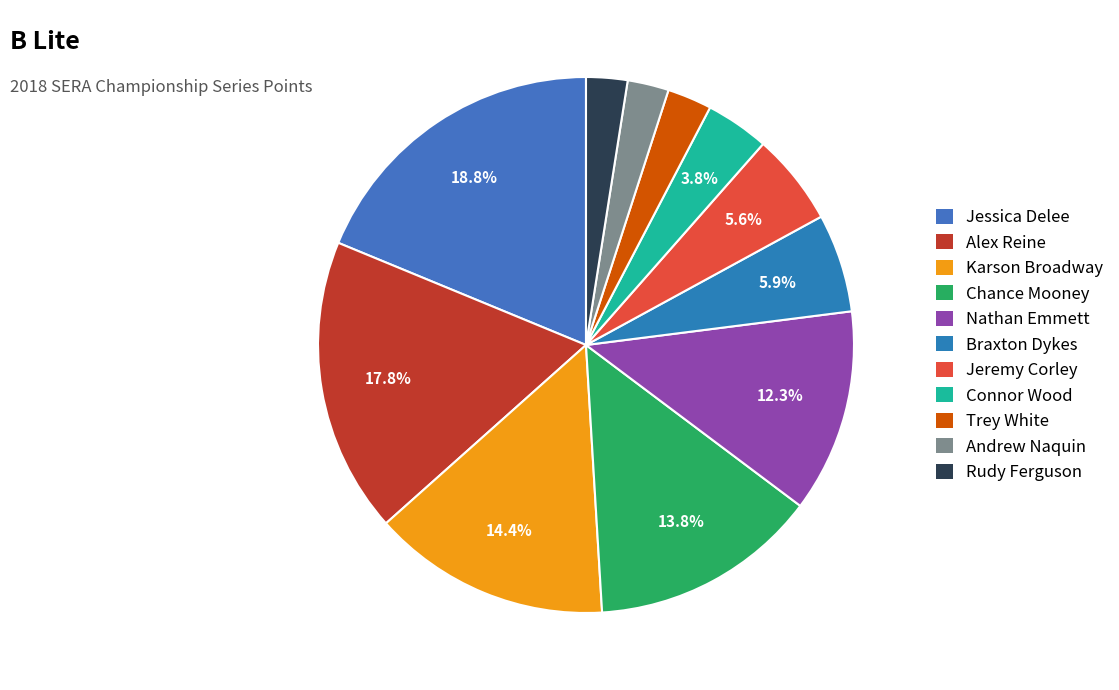

Combined, what portion of the pie is Rudy Ferguson and Connor Wood?

6.3%